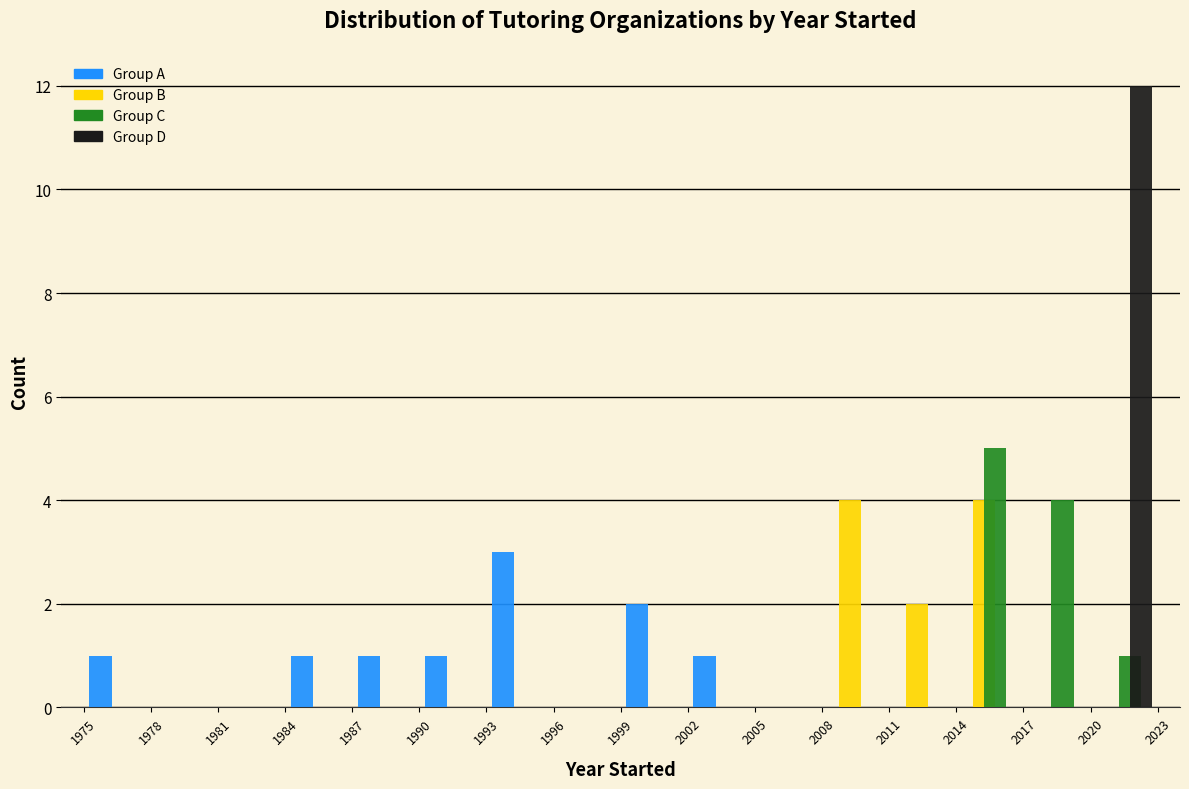

In the Group C series, which range on the x-axis has the tallest bar?

2014 to 2017